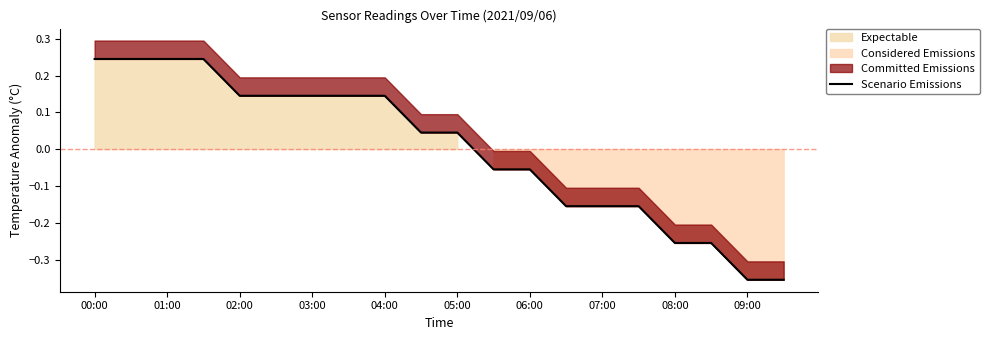

What position from the left is 15?

16